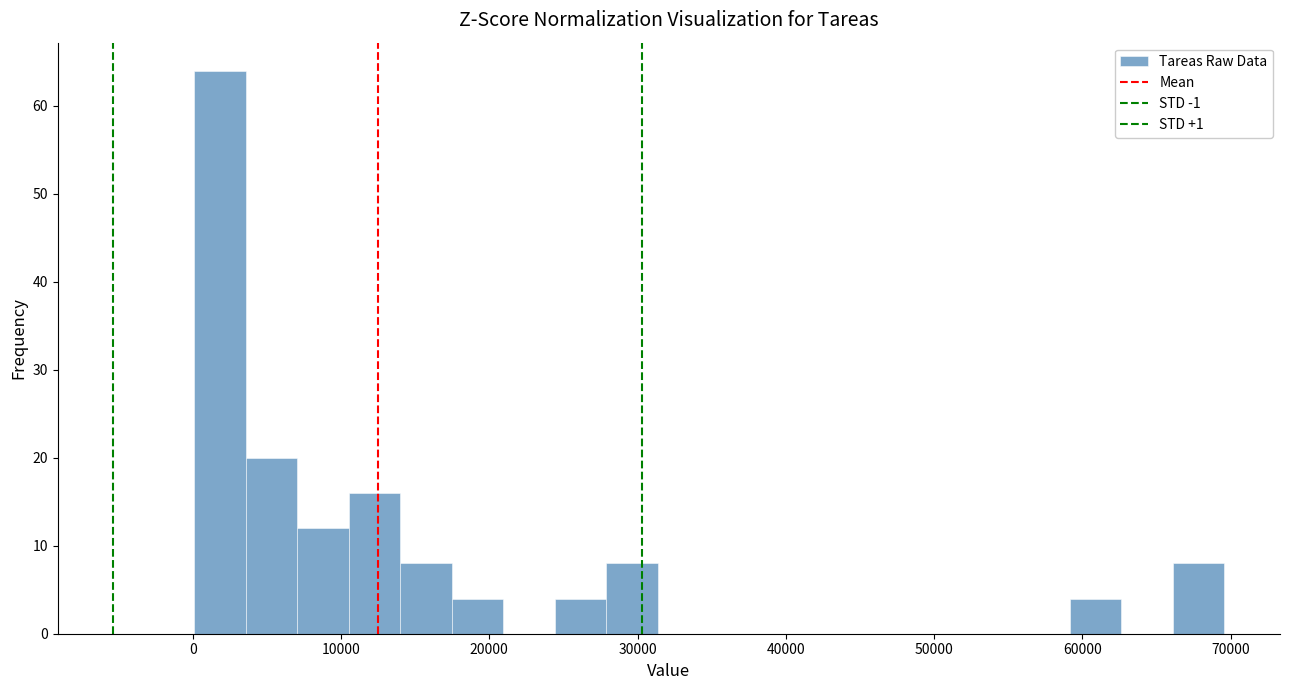

Around what value on the x-axis is the tallest bar? Give the approximate position of its centre, as read against the axis.

2000